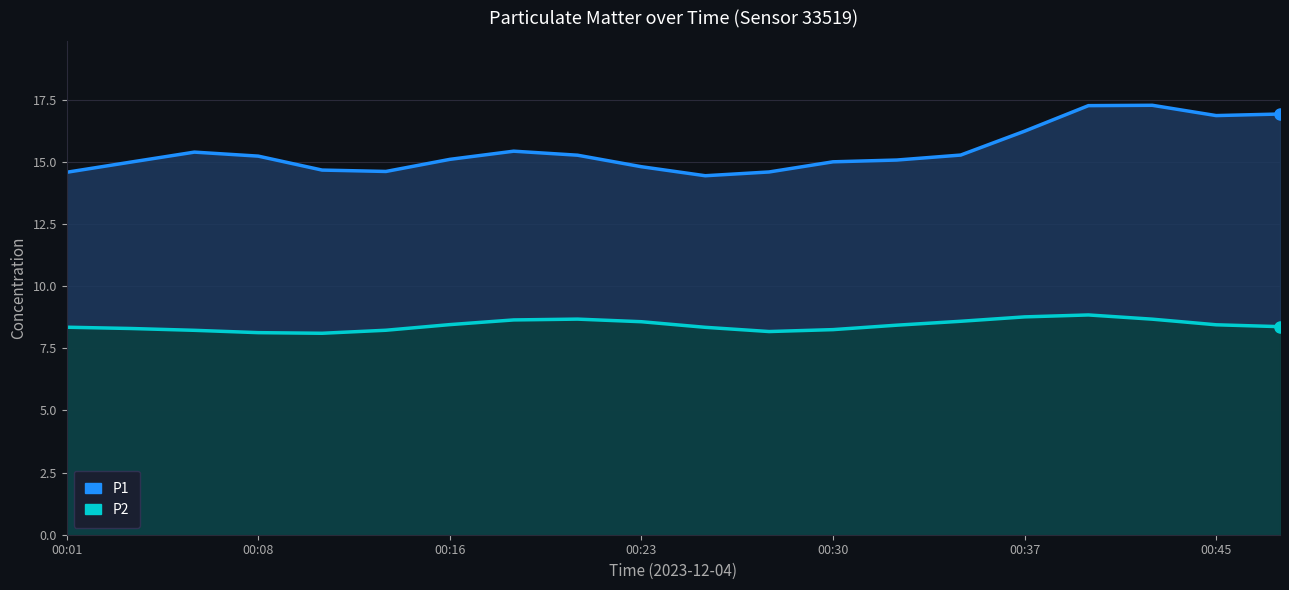

True or false: P1 has a value of 14.8 at 00:23.

True